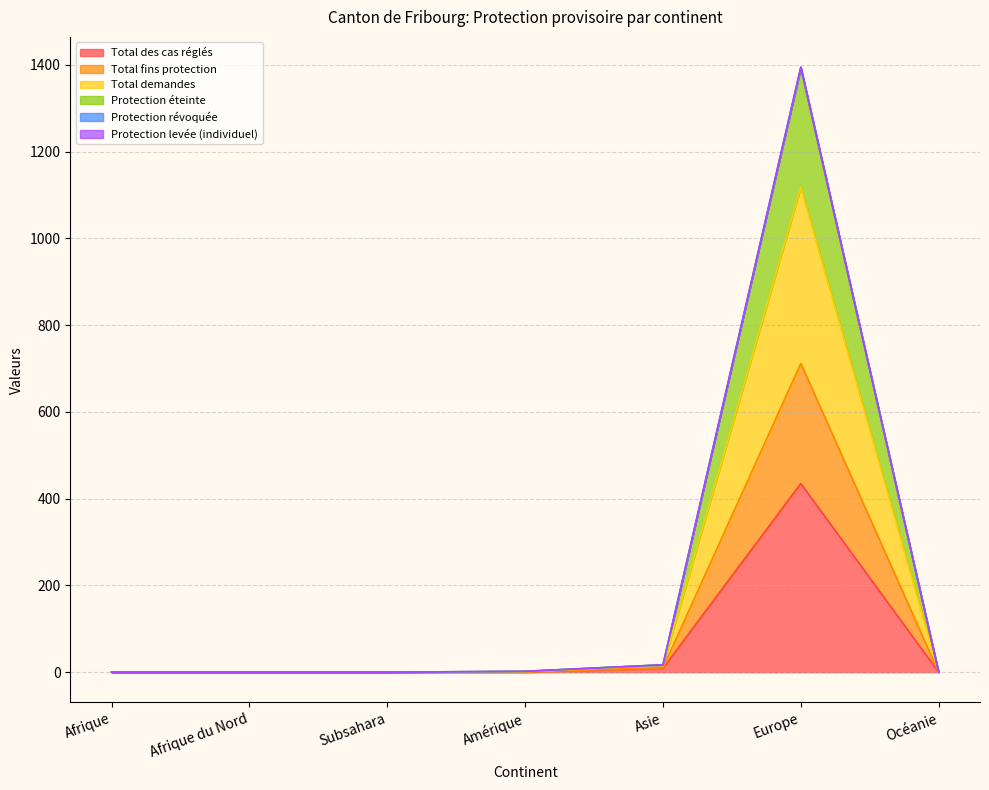

What is the maximum value for Total des cas réglés?

435